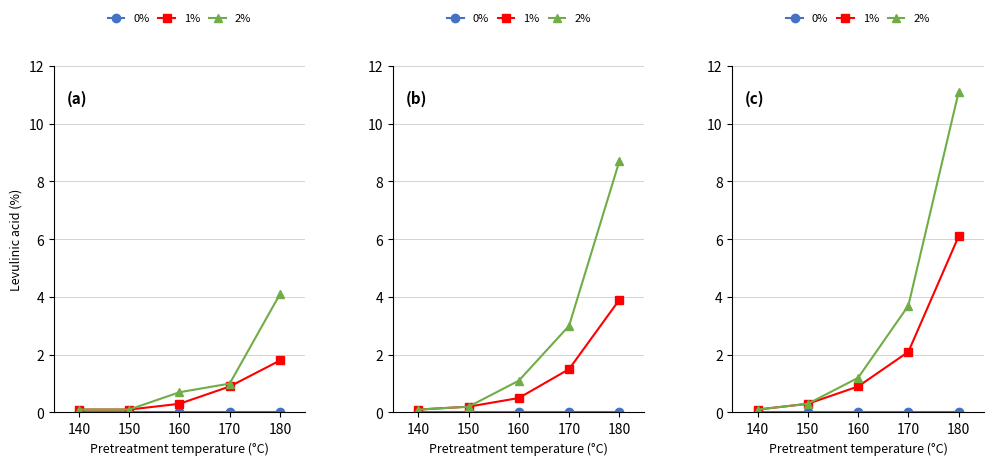

True or false: 2% and 1% cross at least once.

False